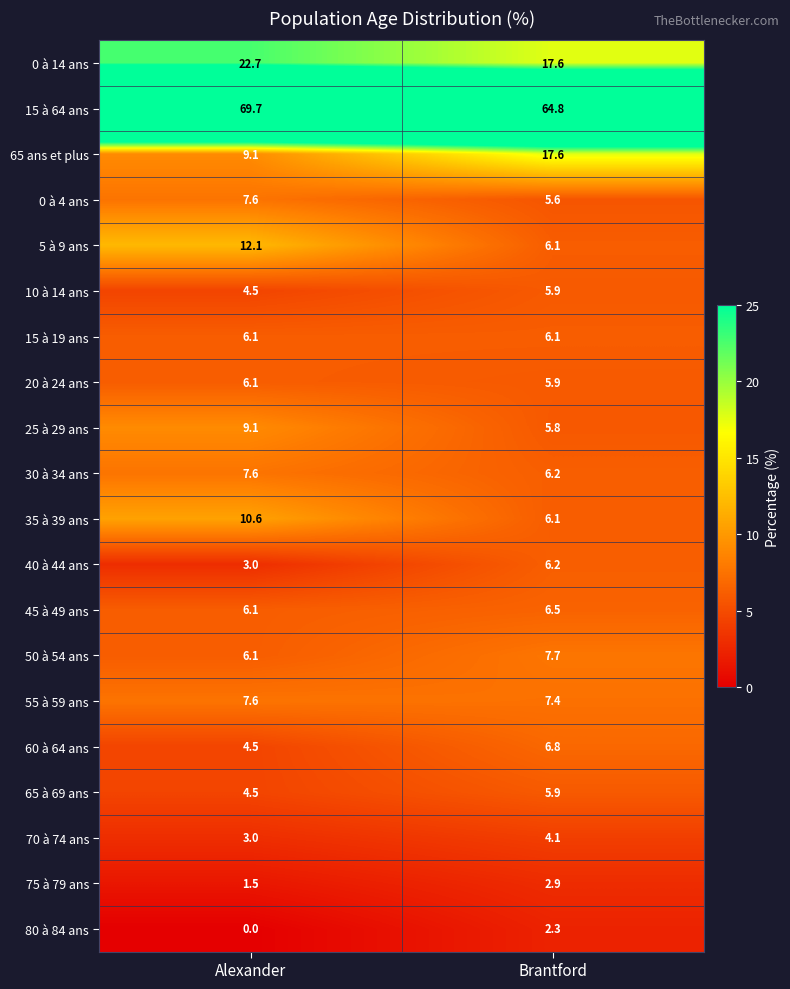

At which category does the chart reach its minimum across all series?

Alexander